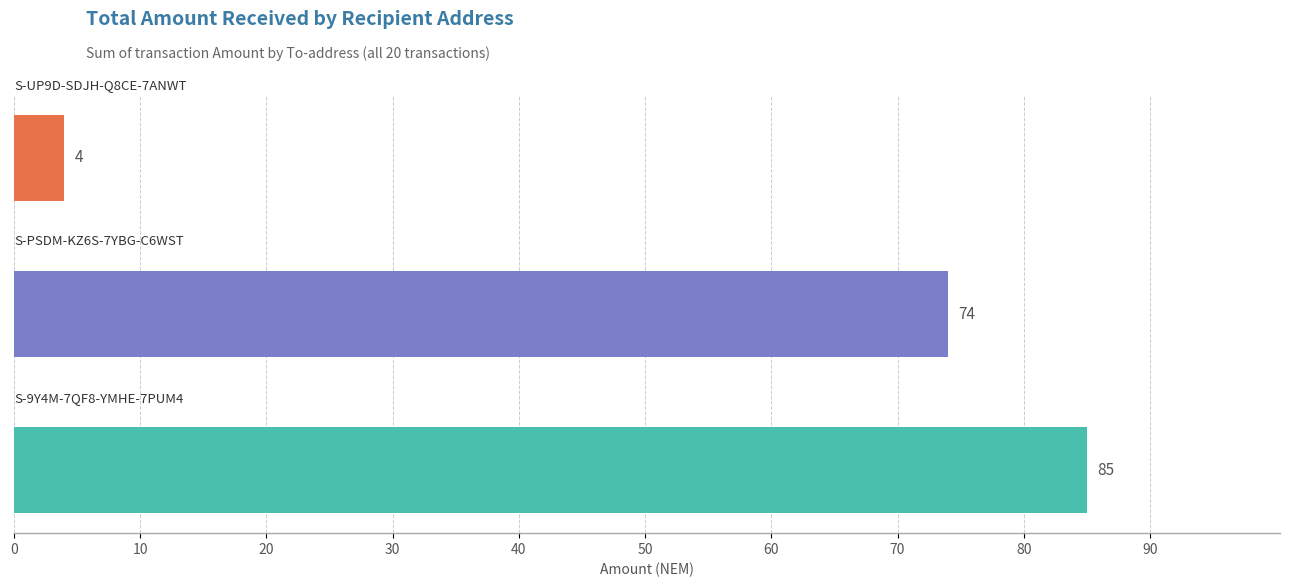

What is the difference between the second highest and minimum values?

70